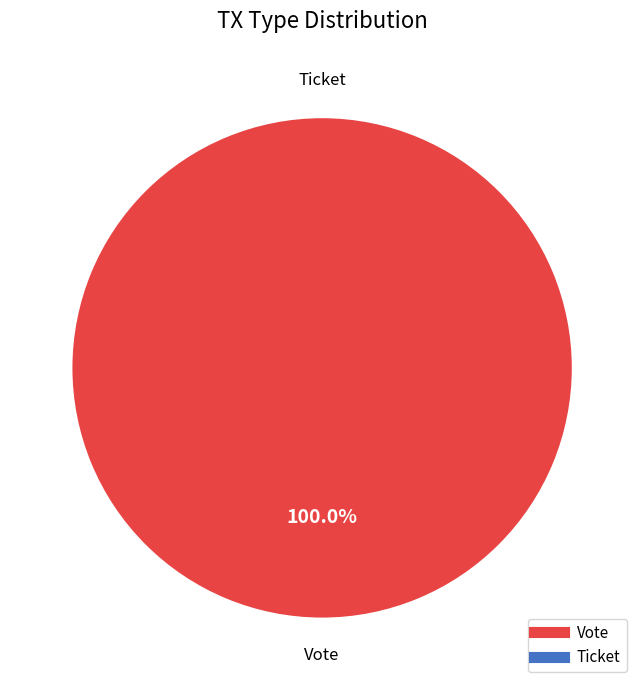

The Ticket slice represents 0% of the pie. True or false?

True